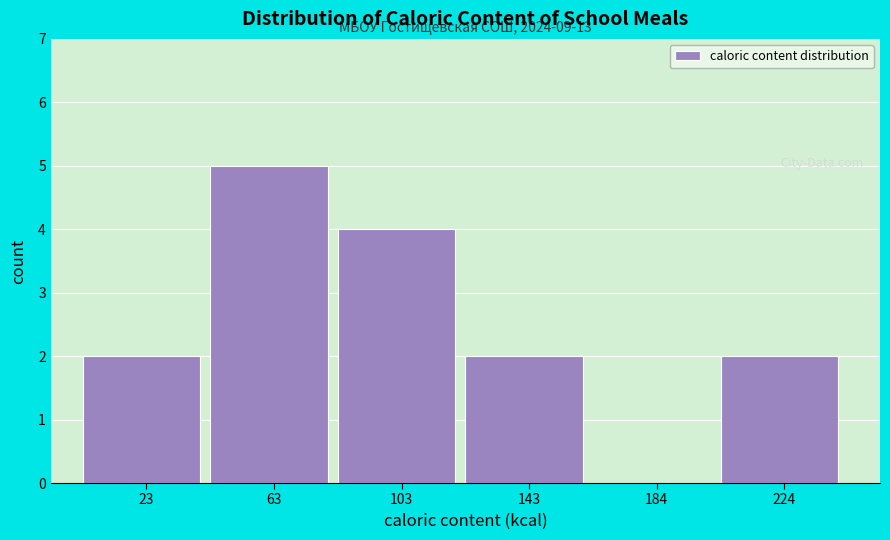

Which range on the x-axis has the tallest bar?

45 to 85